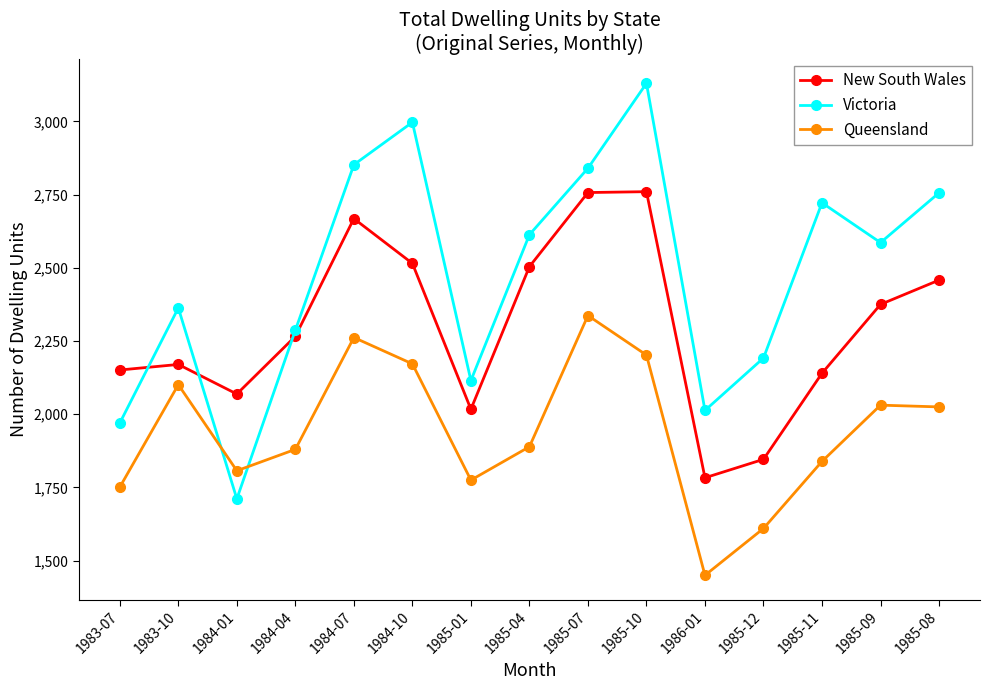

What is the sum of the New South Wales values at 1986-01 and 1984-07?

4451